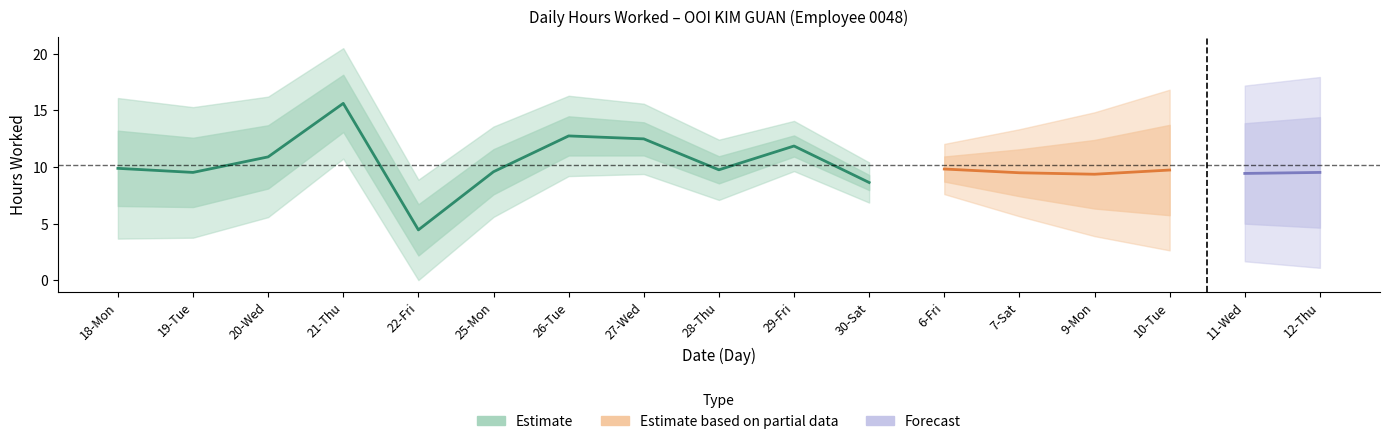

The chart shows a value of 15.6 at 21-Thu. True or false?

True